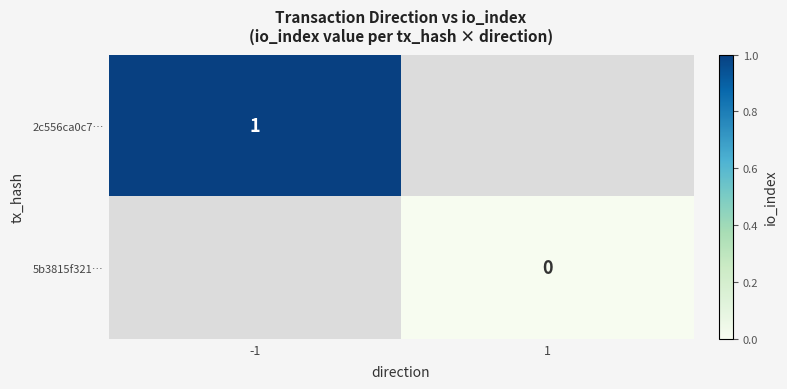

The value of 2c556ca0c7… at -1 is 0. True or false?

False